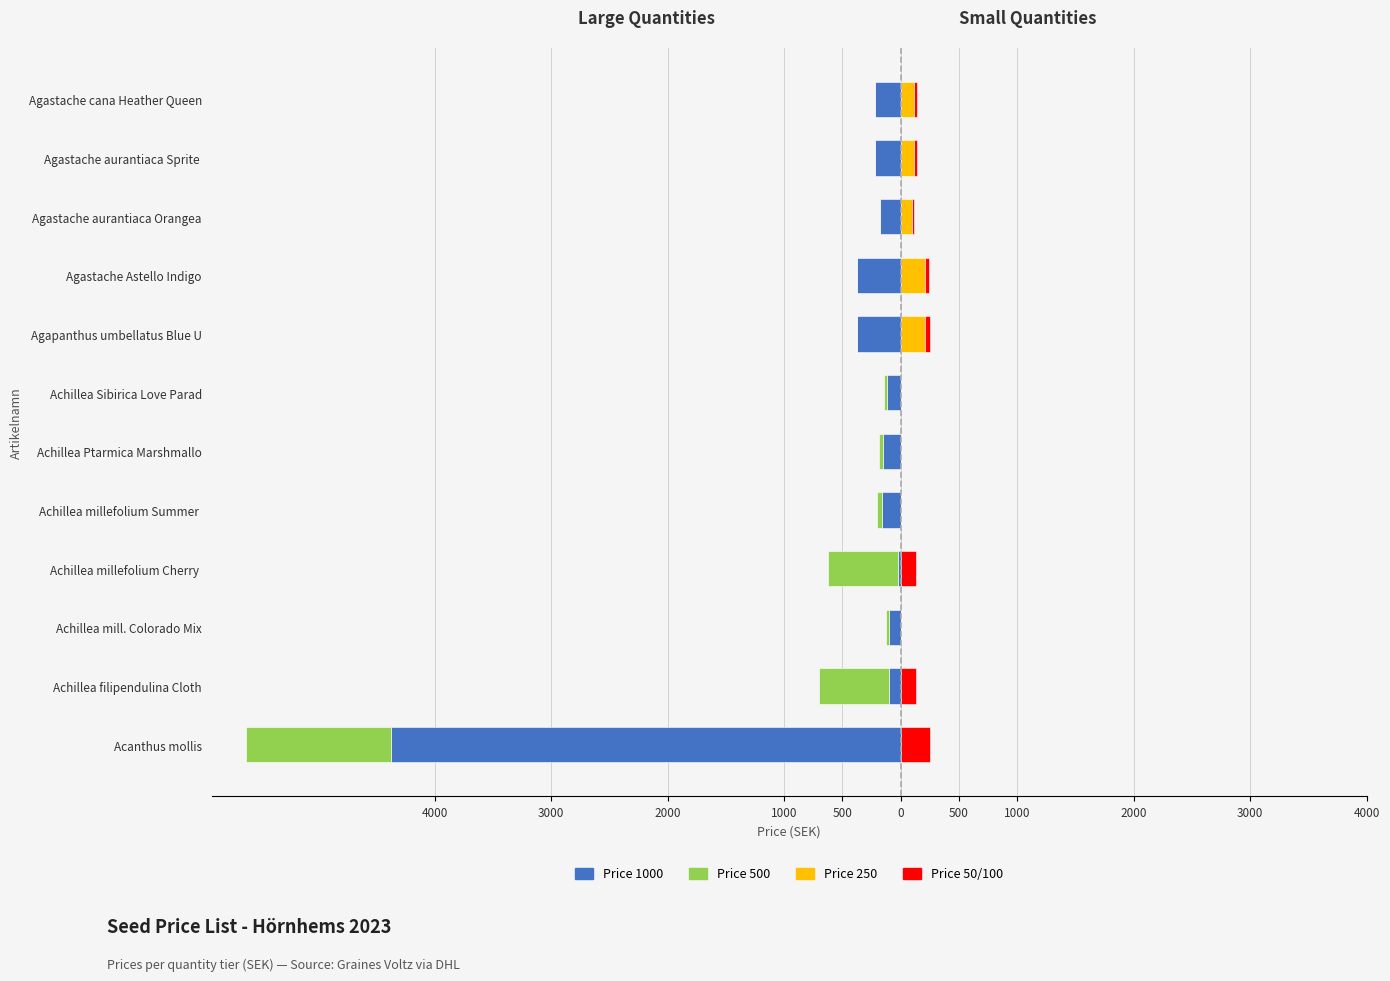

How many categories are shown in the chart?

12